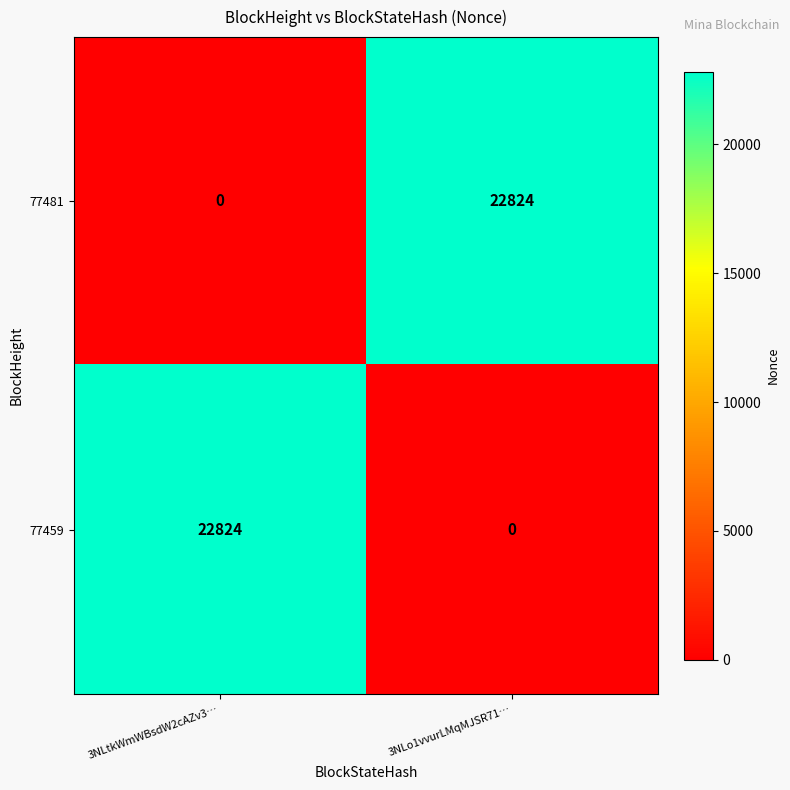

Reading left to right, extract all data points from this chart.

77481: 0	22824
77459: 22824	0